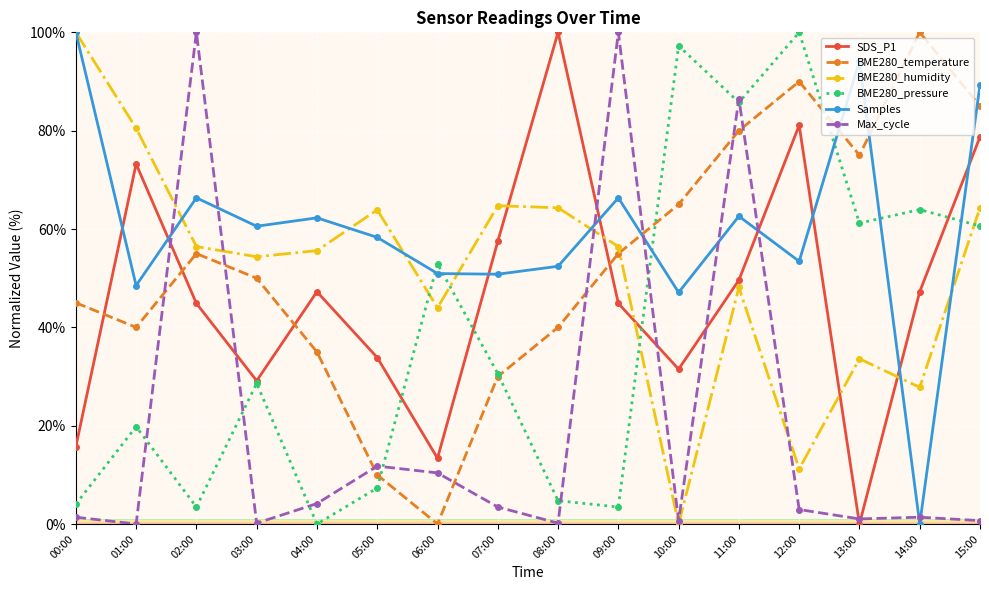

How many data points in BME280_temperature are less than 55?

8